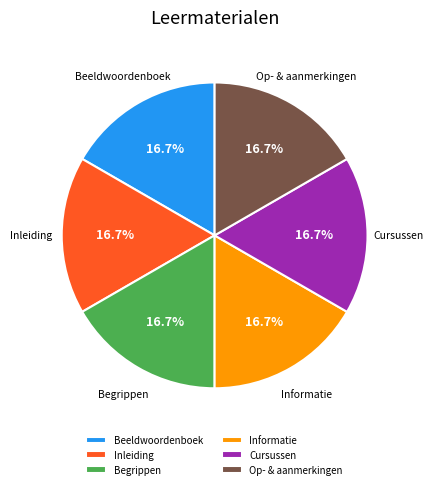

Is there any slice that represents more than half of the pie?

No